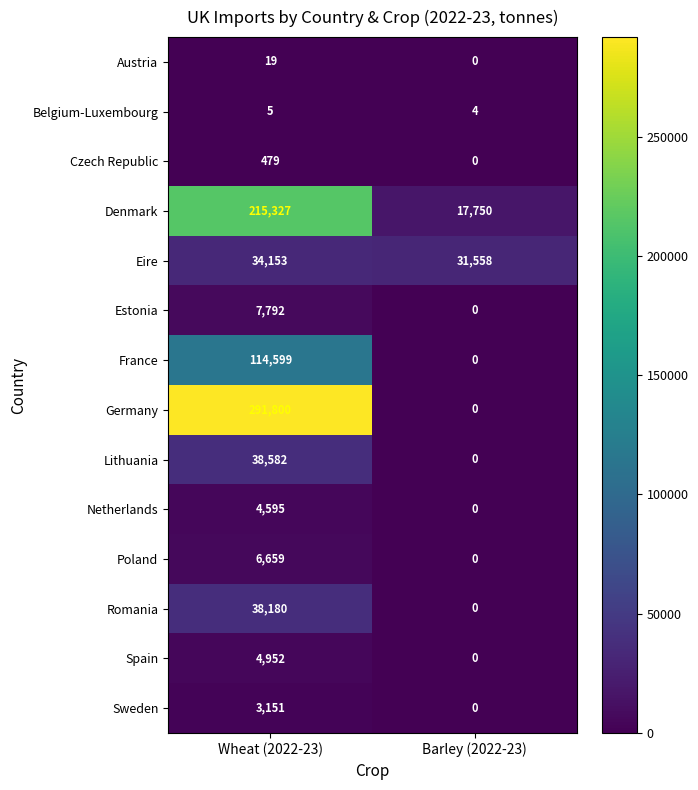

What is the sum of all France values?

114599